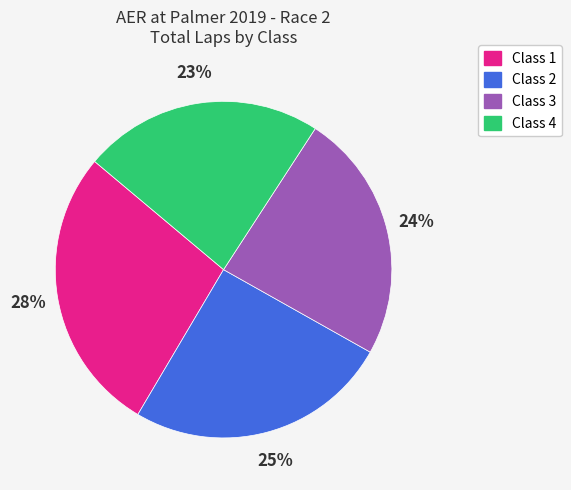

To the nearest percent, what is the difference between the largest and smallest slice percentages?

5%